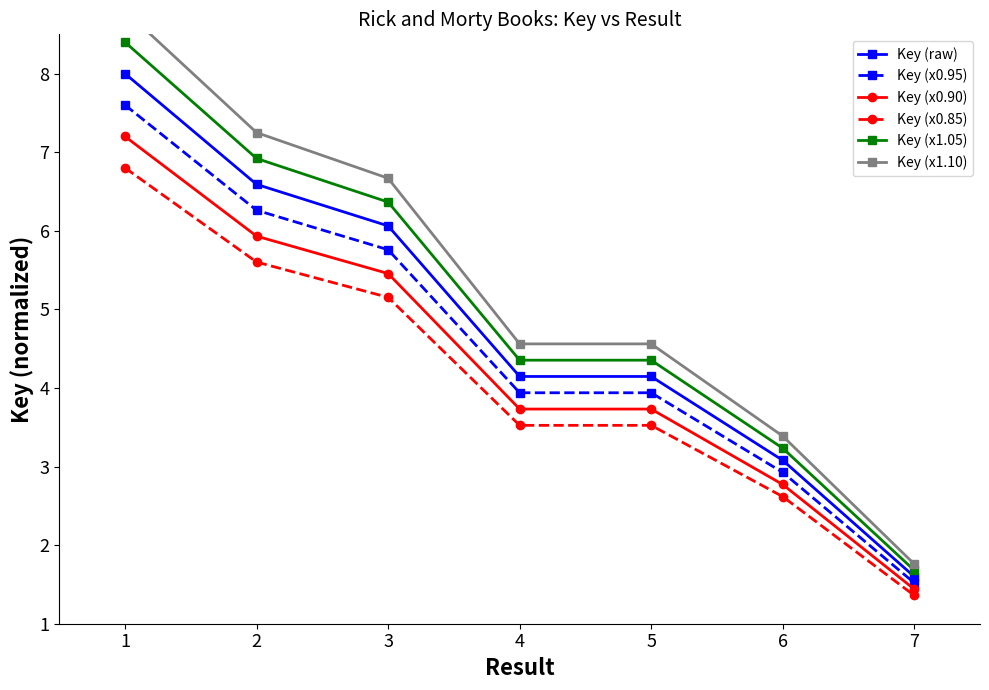

Does the chart have visible grid lines?

No